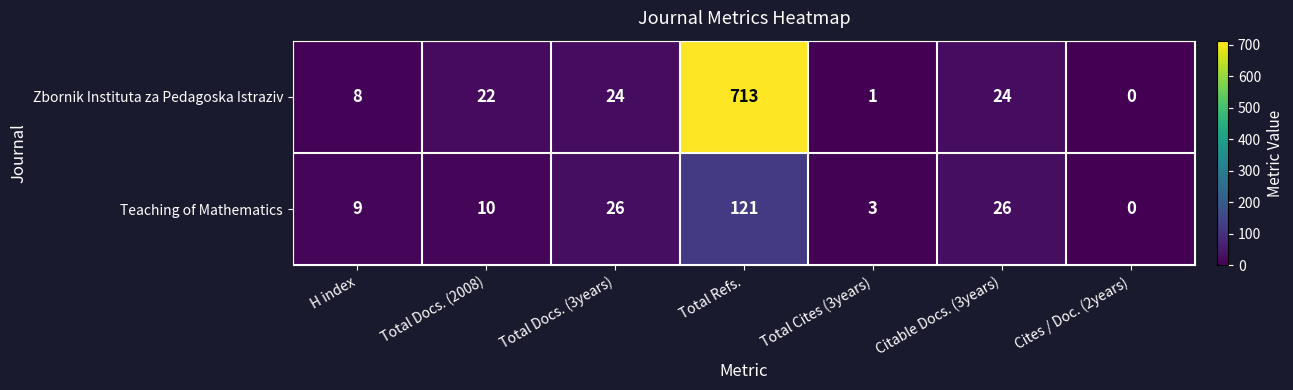

The Zbornik Instituta za Pedagoska Istraziv series shows 8 at H index. True or false?

True